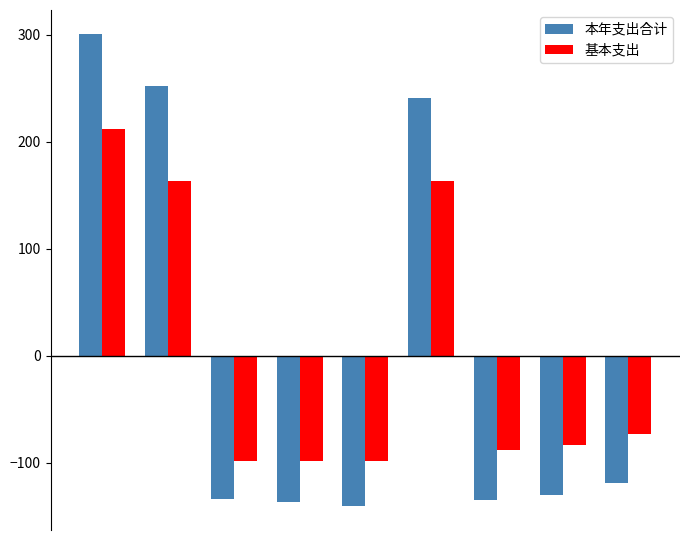

Which series has the widest spread of values?

本年支出合计